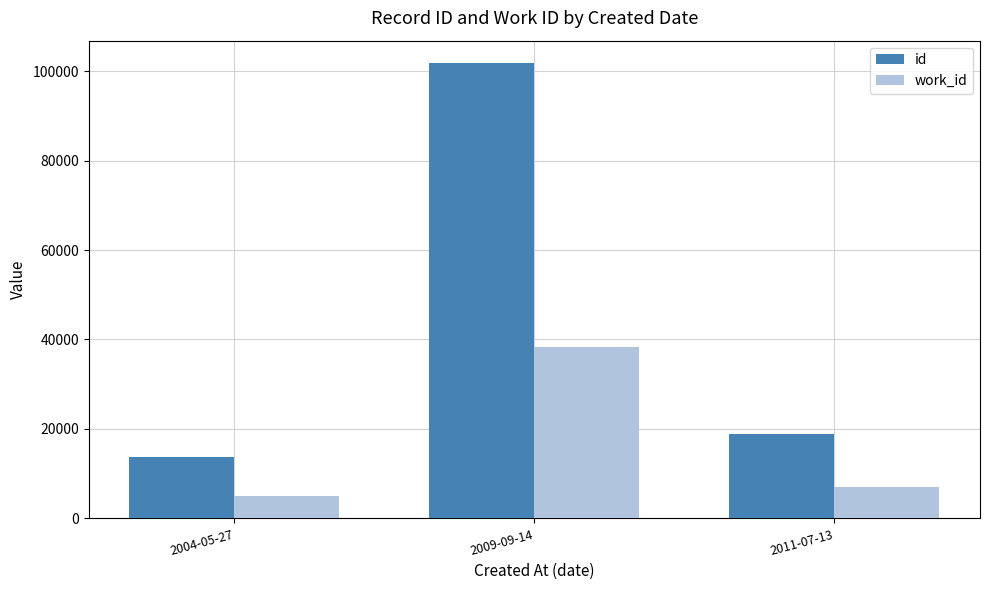

At which label does id reach its peak?

2009-09-14